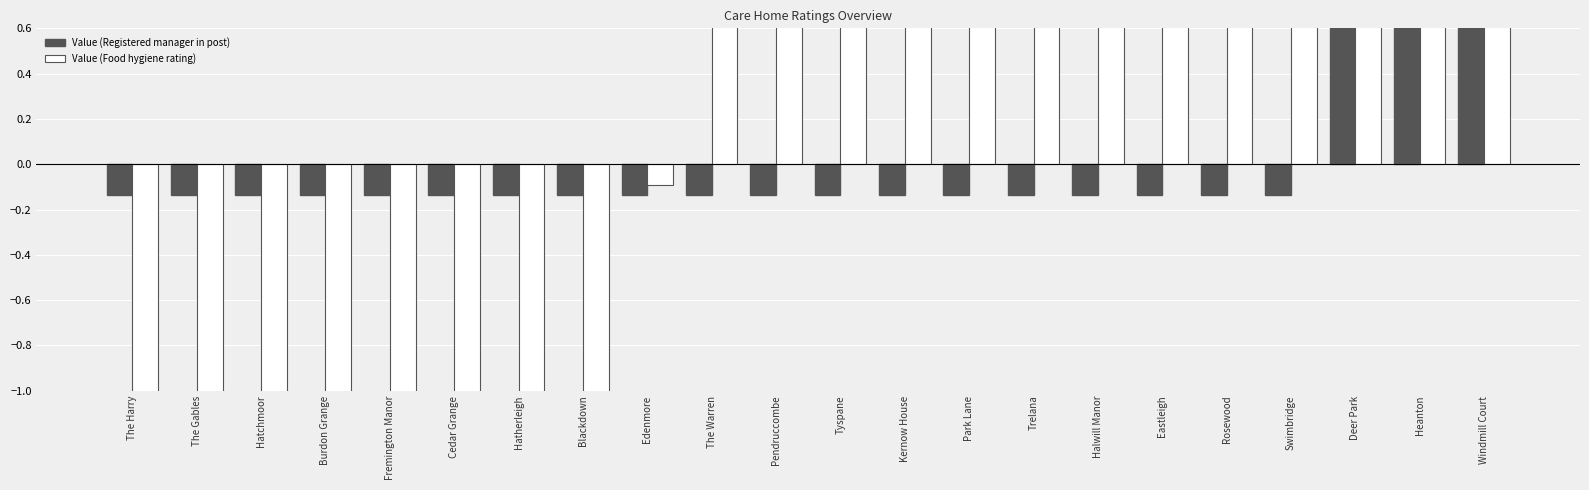

What is the difference between the highest and lowest values at Burdon Grange?

3.0